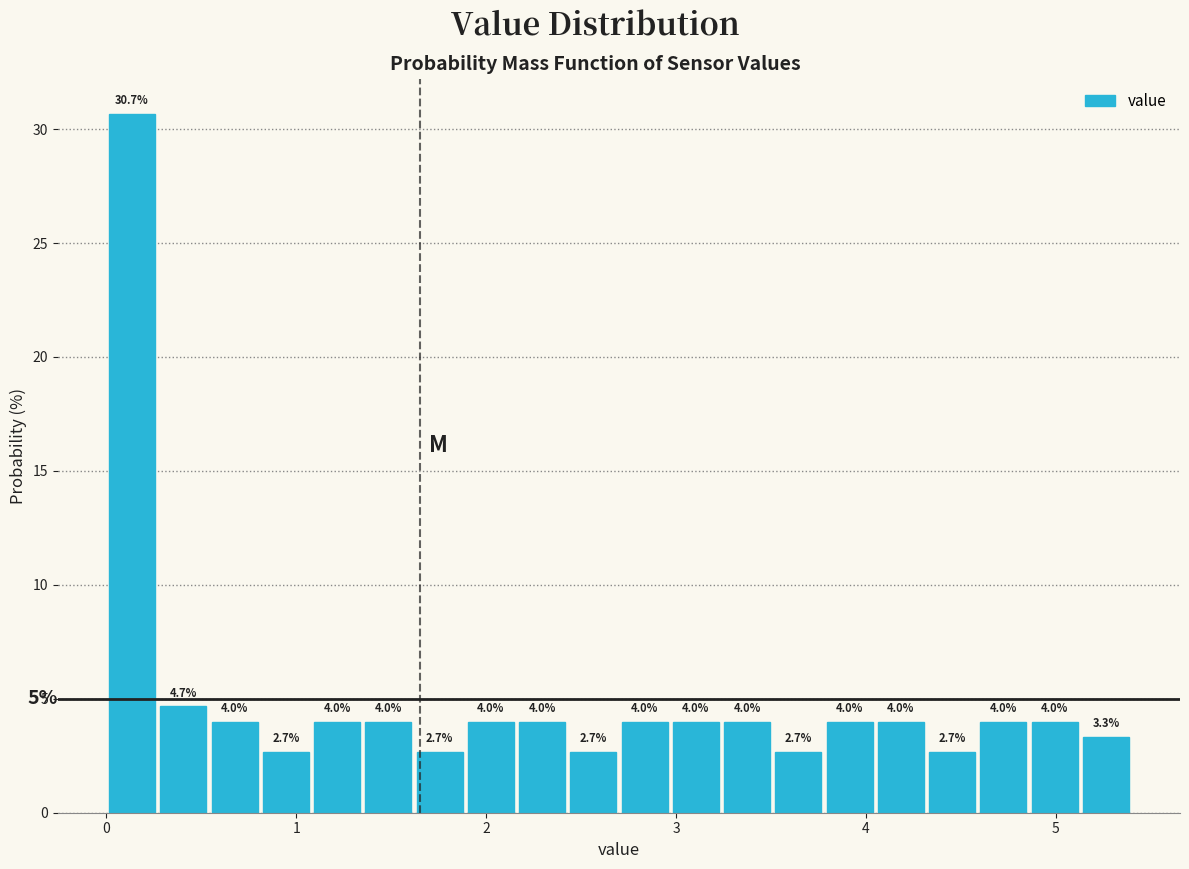

Around what value on the x-axis is the tallest bar? Give the approximate position of its centre, as read against the axis.

0.1